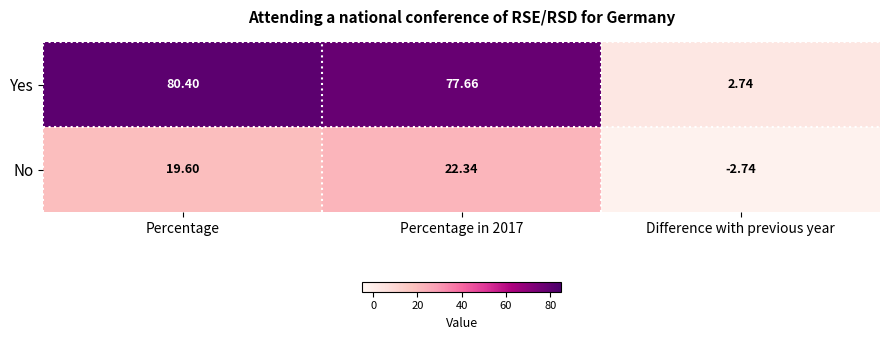

At how many categories does at least one series exceed 39?

2